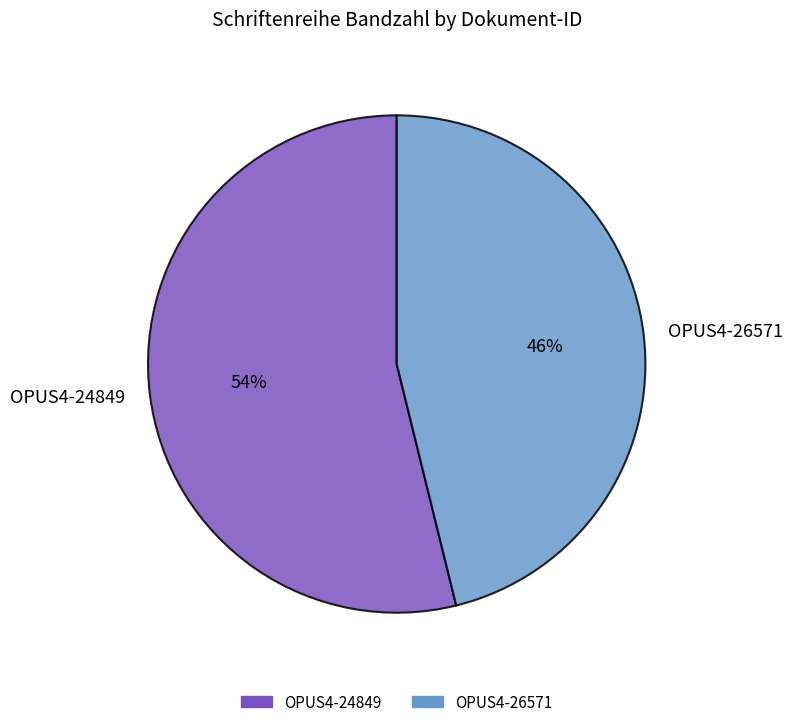

Which category has the biggest portion of the pie?

OPUS4-24849